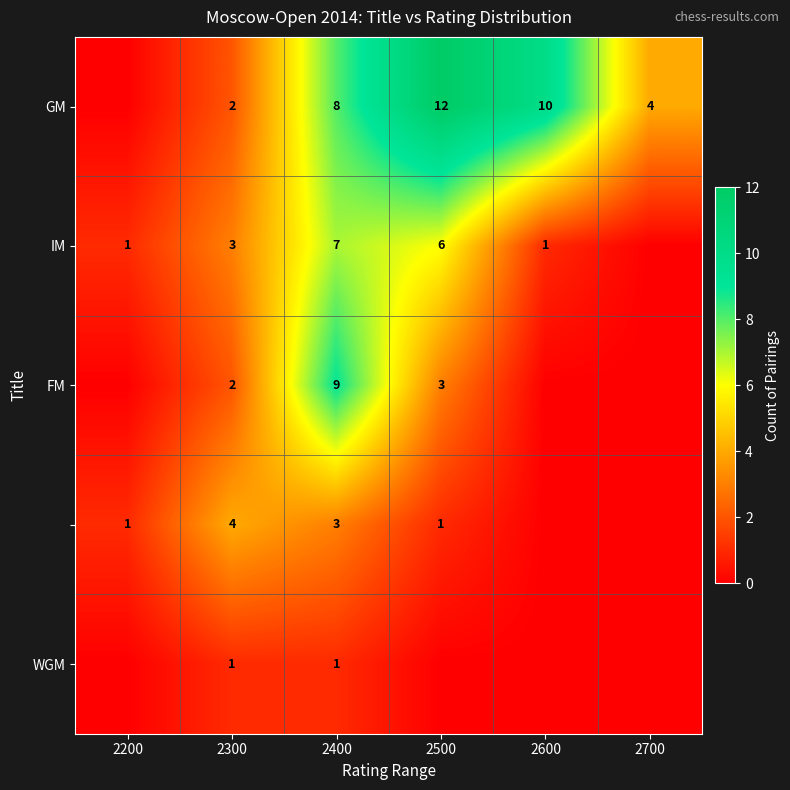

The GM series shows 17 at 2500. True or false?

False